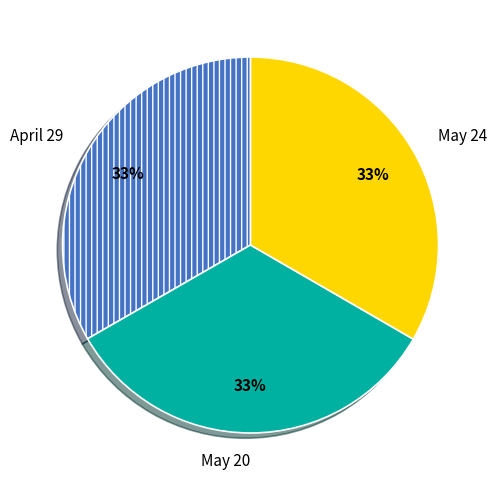

To the nearest percent, what portion does April 29 represent?

33%